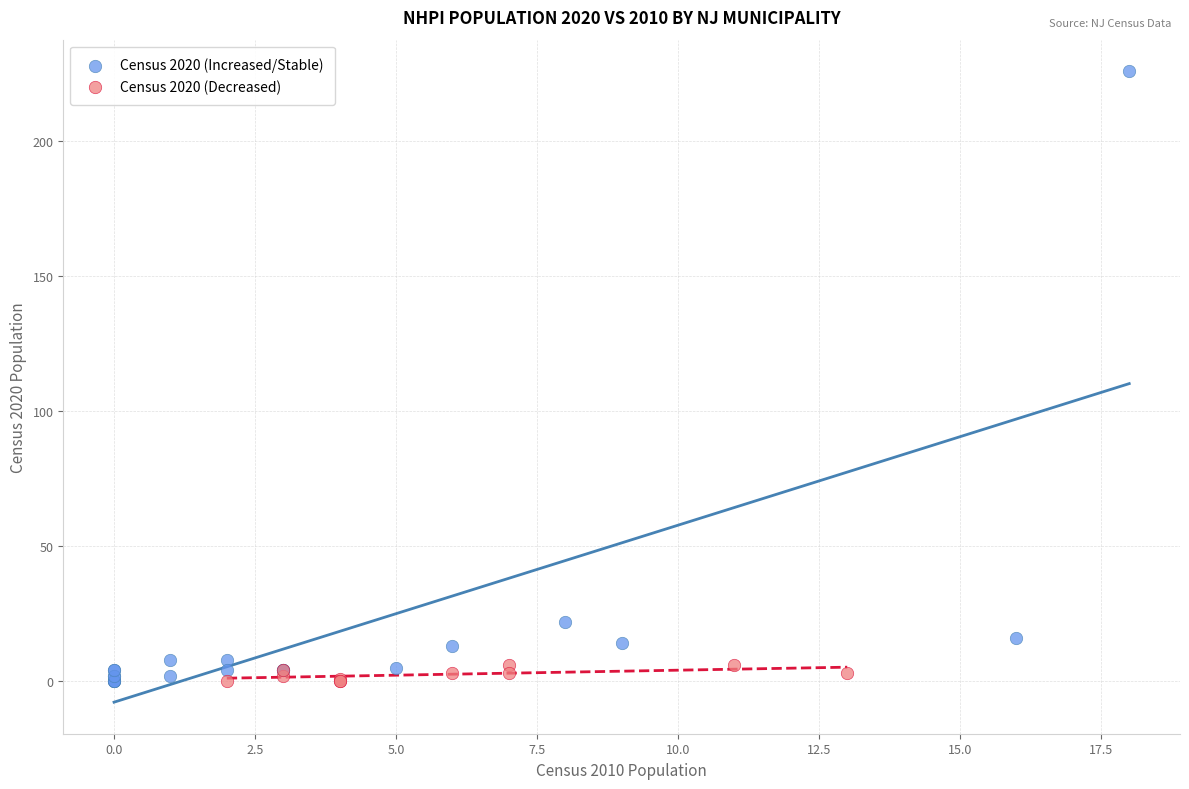

Which series contains the highest Y value?

Census 2020 (Increased/Stable)